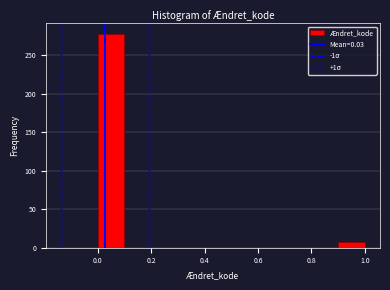

Reading left to right, transcribe this chart: for each bar, give the range it covers on the x-axis and its height. The values are not printed on the chart, so give them approximately, as read against the axis.

0.0 to 0.1: 280
0.1 to 0.2: 0
0.2 to 0.3: 0
0.3 to 0.4: 0
0.4 to 0.5: 0
0.5 to 0.6: 0
0.6 to 0.7: 0
0.7 to 0.8: 0
0.8 to 0.9: 0
0.9 to 1.0: 10